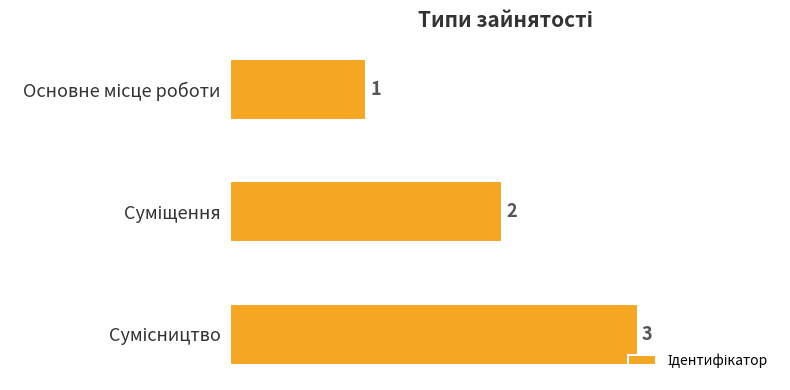

Count the values in the range 1 to 3.

3